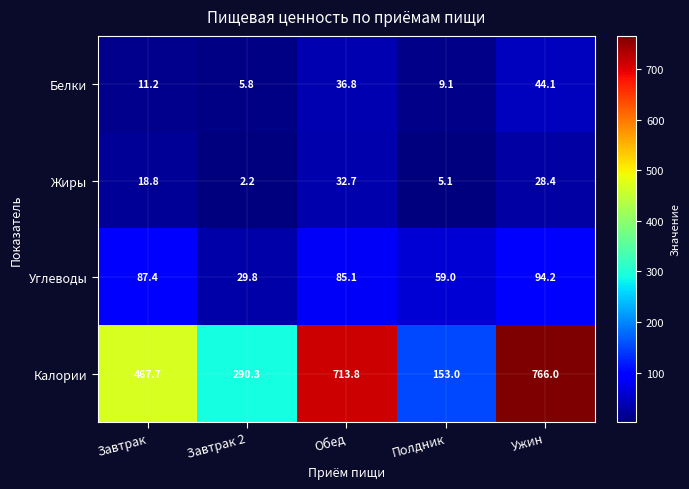

The Жиры series shows 2.2 at Завтрак 2. True or false?

True